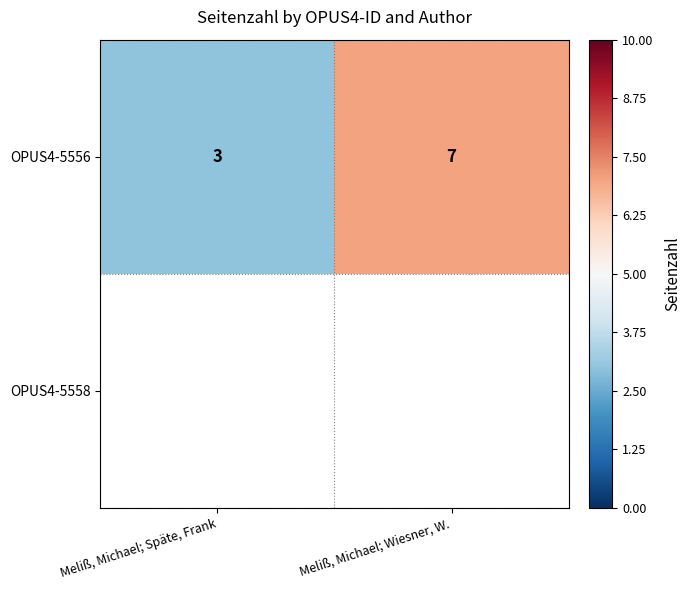

True or false: OPUS4-5556 has a value of 4.8 at Meliß, Michael; Späte, Frank.

False